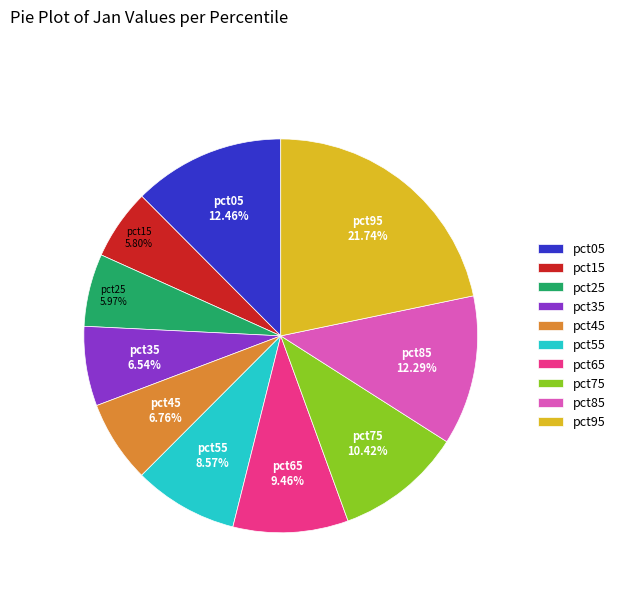

The pct95 slice represents 22% of the pie. True or false?

True